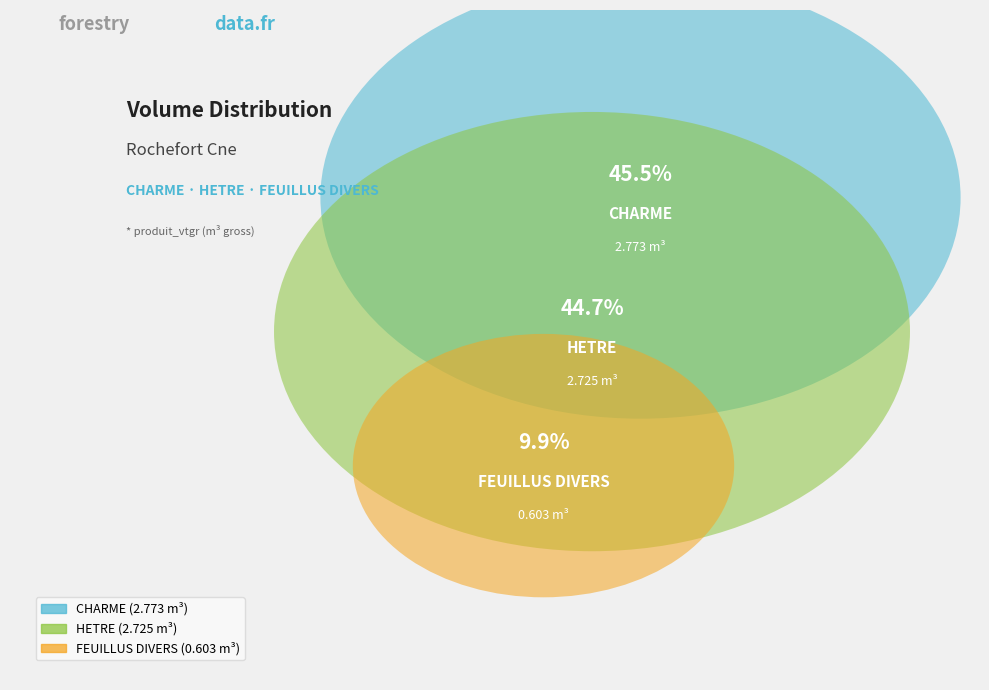

Is it true that CHARME is 55% of the pie?

False